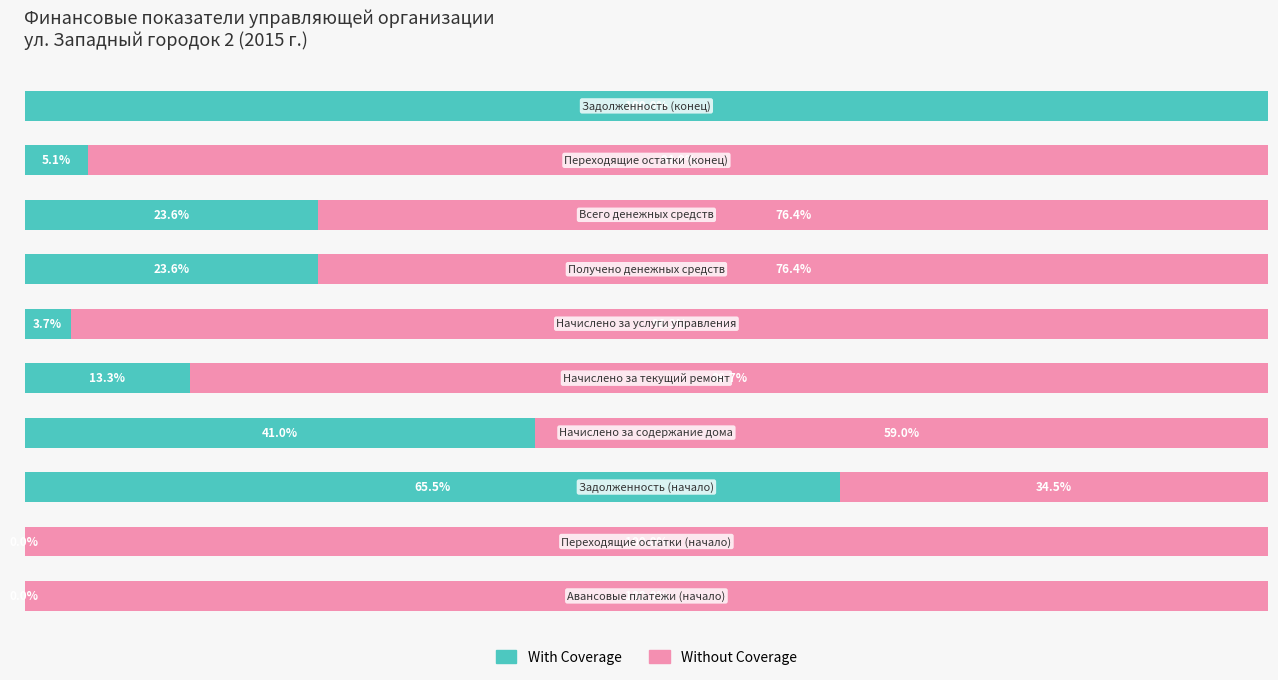

What are all the series names shown in the legend?

With Coverage, Without Coverage